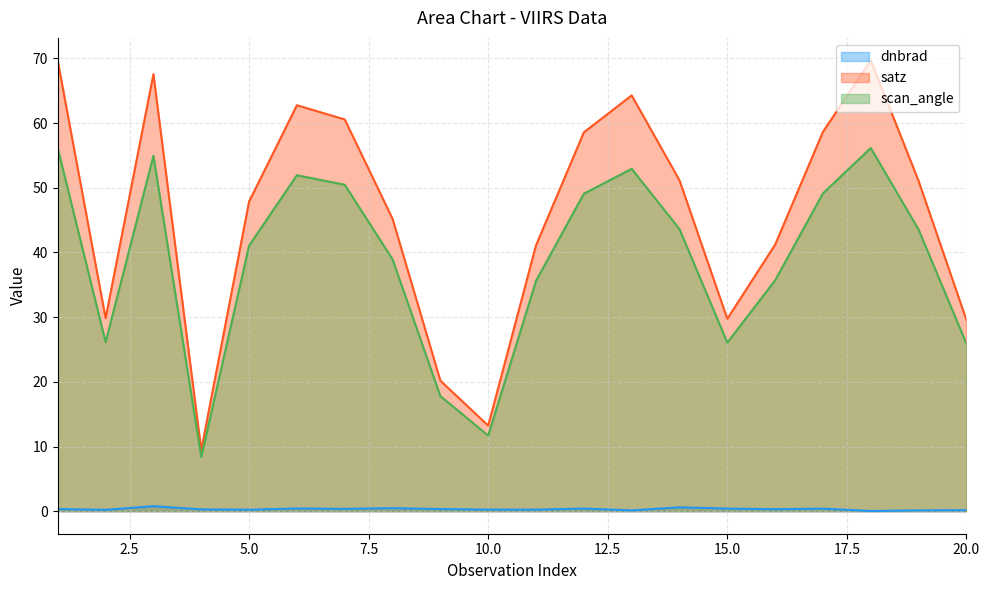

How many values in the satz series are below 51?

10